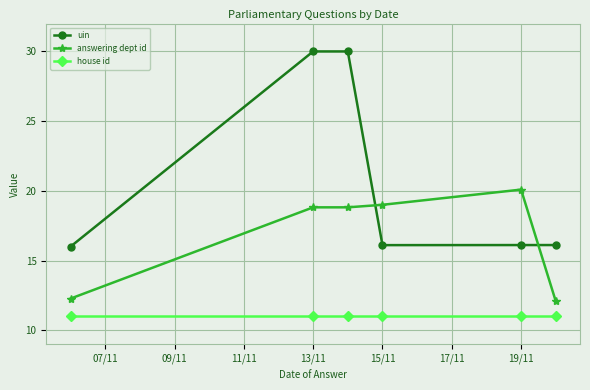

Which series has the largest total across all categories?

uin